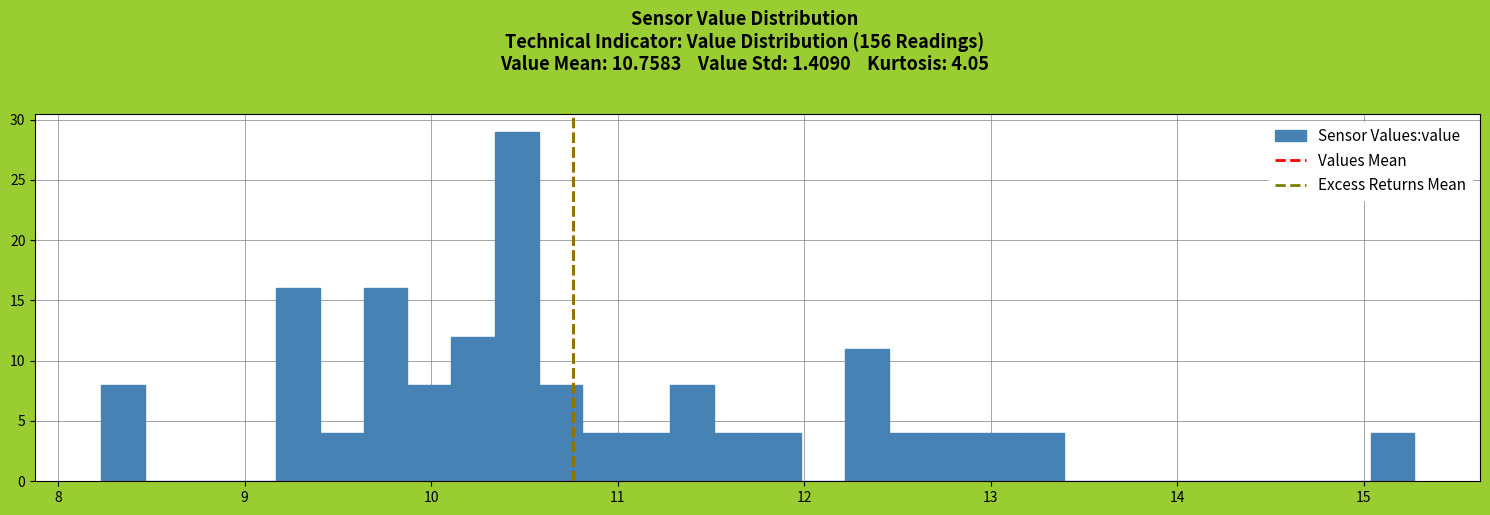

Around what value on the x-axis is the tallest bar? Give the approximate position of its centre, as read against the axis.

10.5